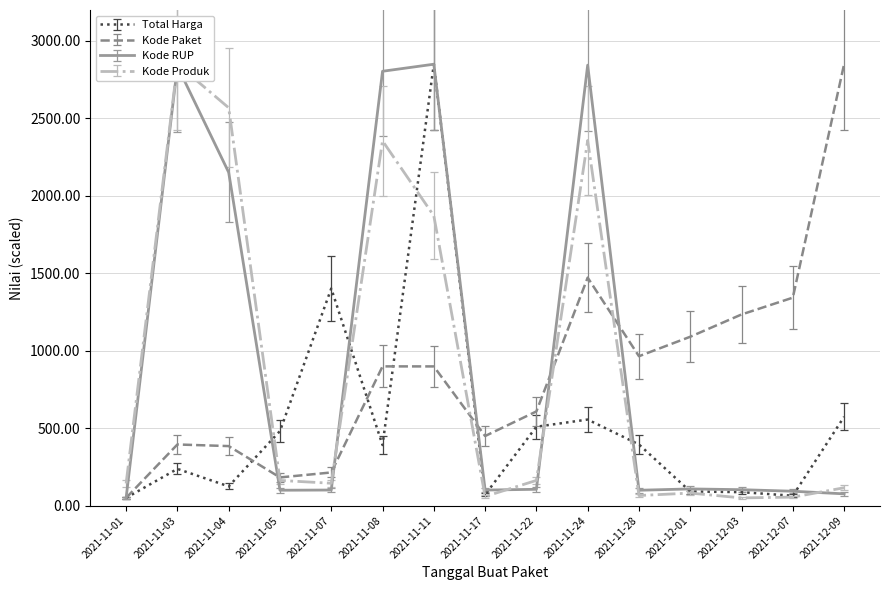

Between 2021-11-24 and 2021-11-22, which is larger?

2021-11-24